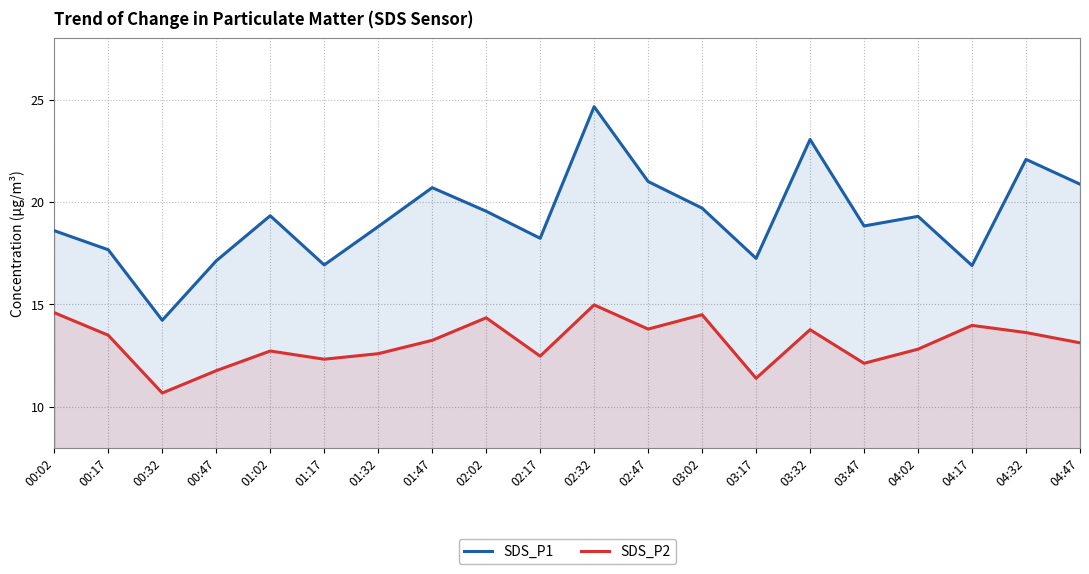

What is the value of the SDS_P2 point at the 2nd from the left?

13.5